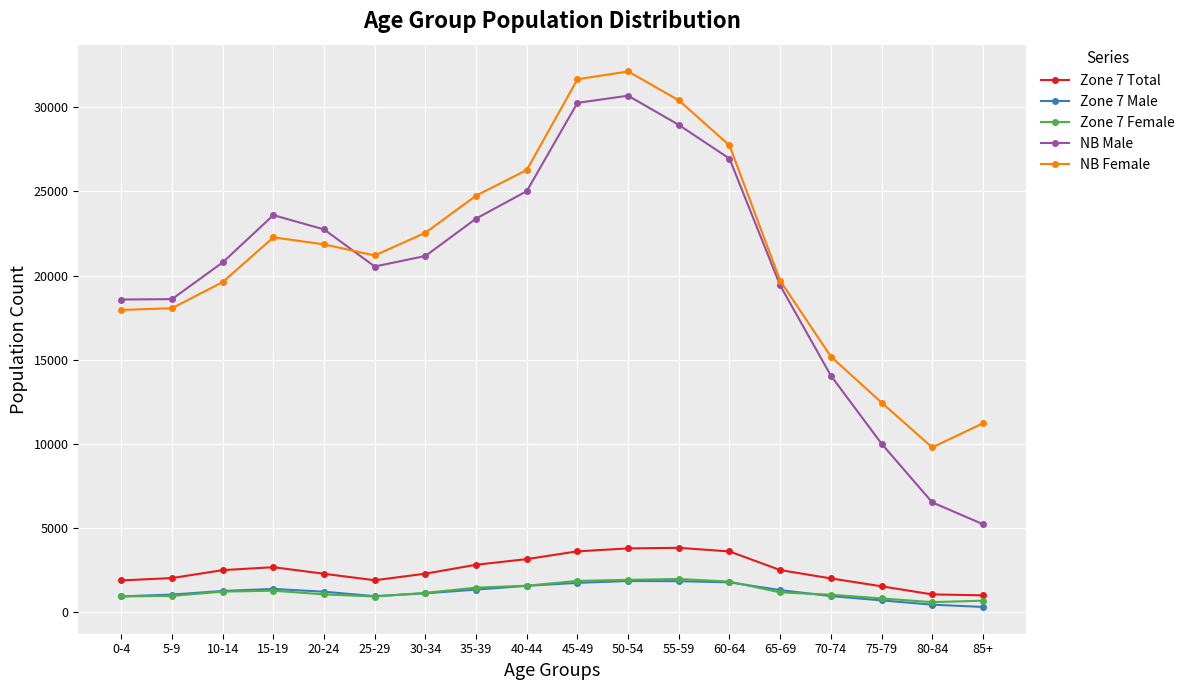

The value of Zone 7 Total at 10-14 is 4449. True or false?

False